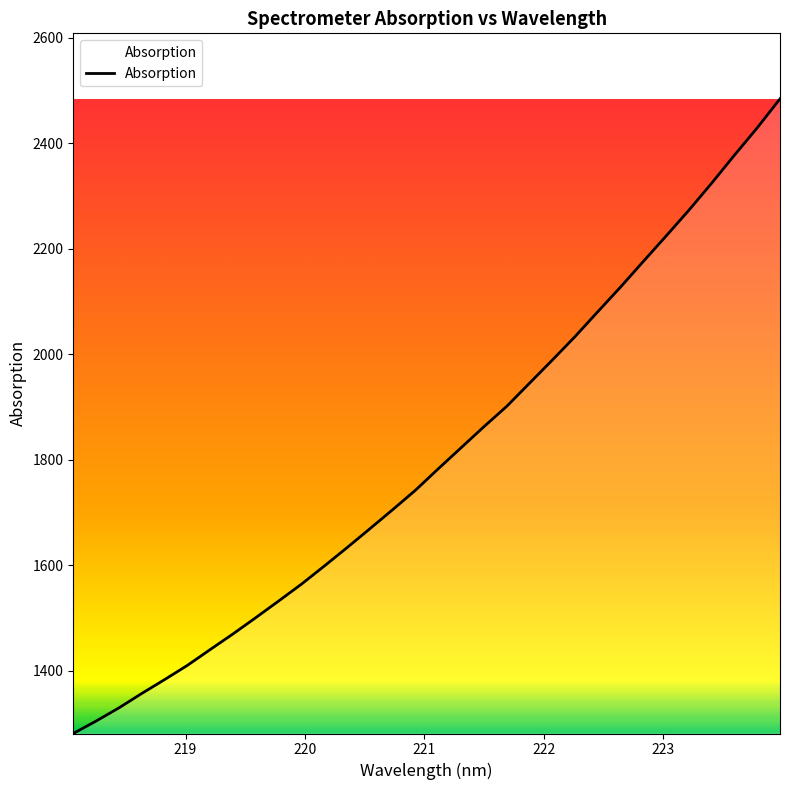

True or false: the data has more than 1 interior local peaks.

False